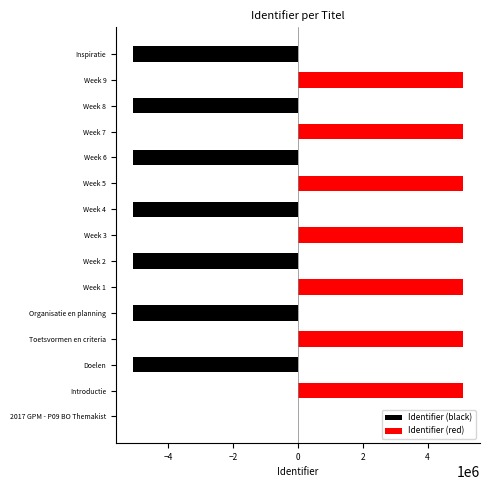

What is the total value across all series at Week 1?

5109215